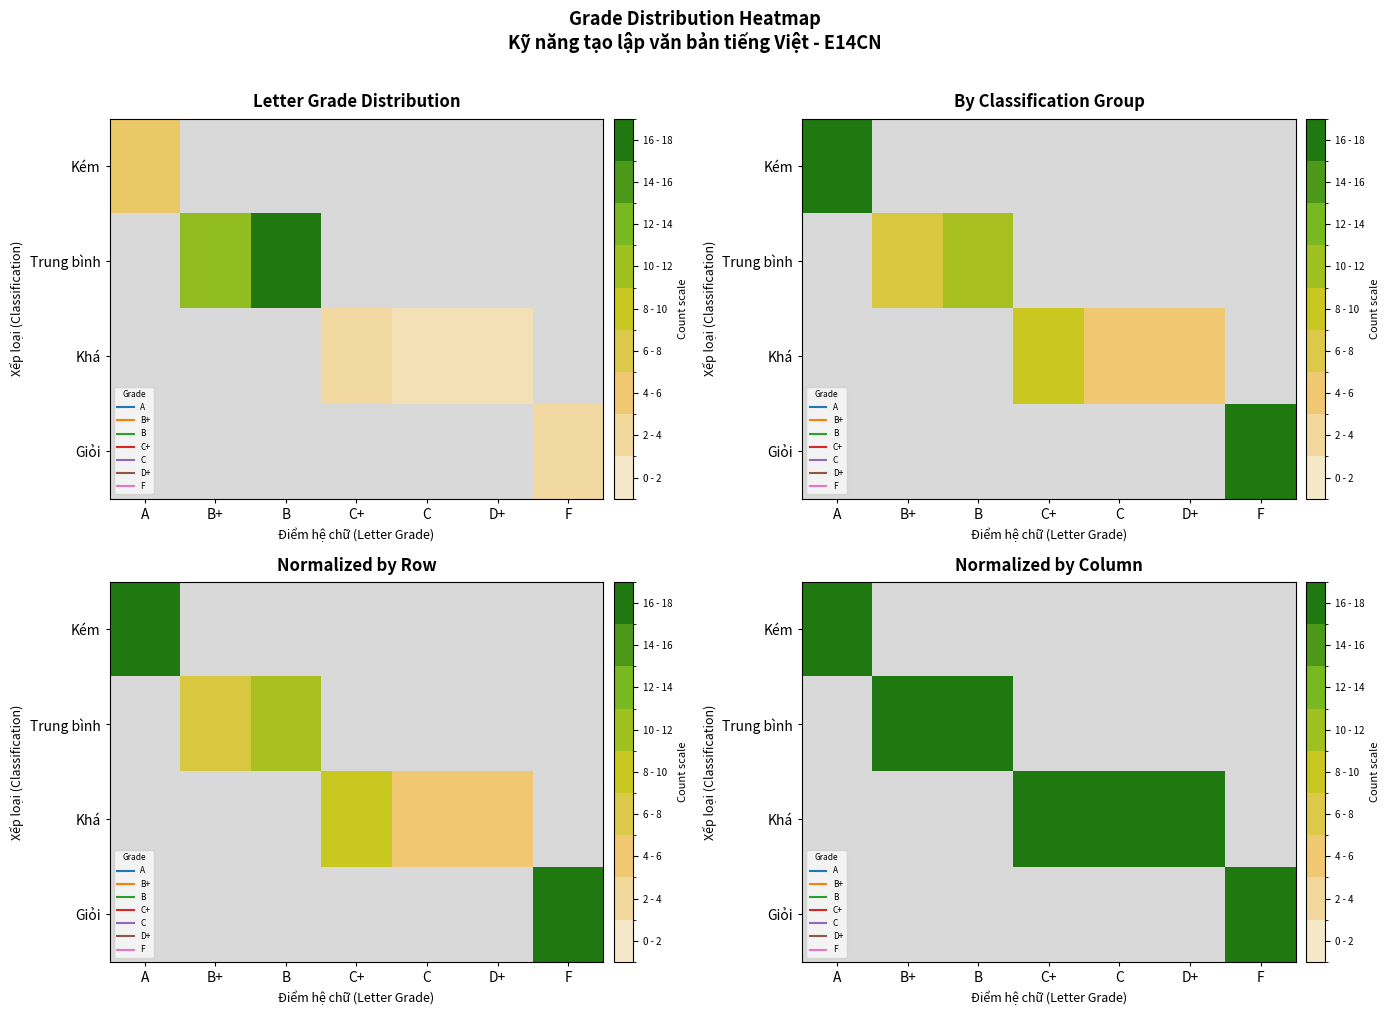

What is the greatest value displayed?

18.0